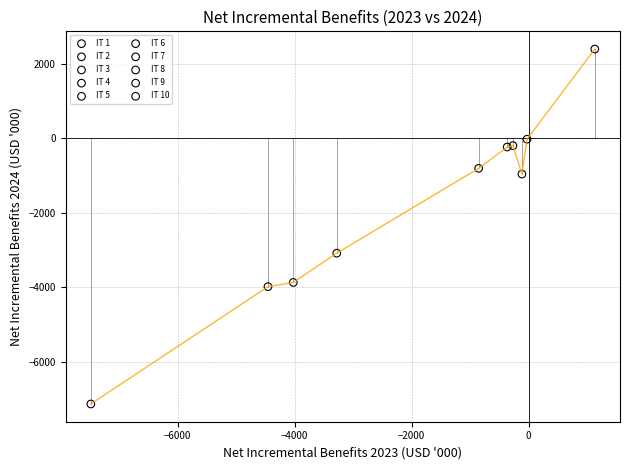

What are all the series names shown in the legend?

IT 1, IT 2, IT 3, IT 4, IT 5, IT 6, IT 7, IT 8, IT 9, IT 10